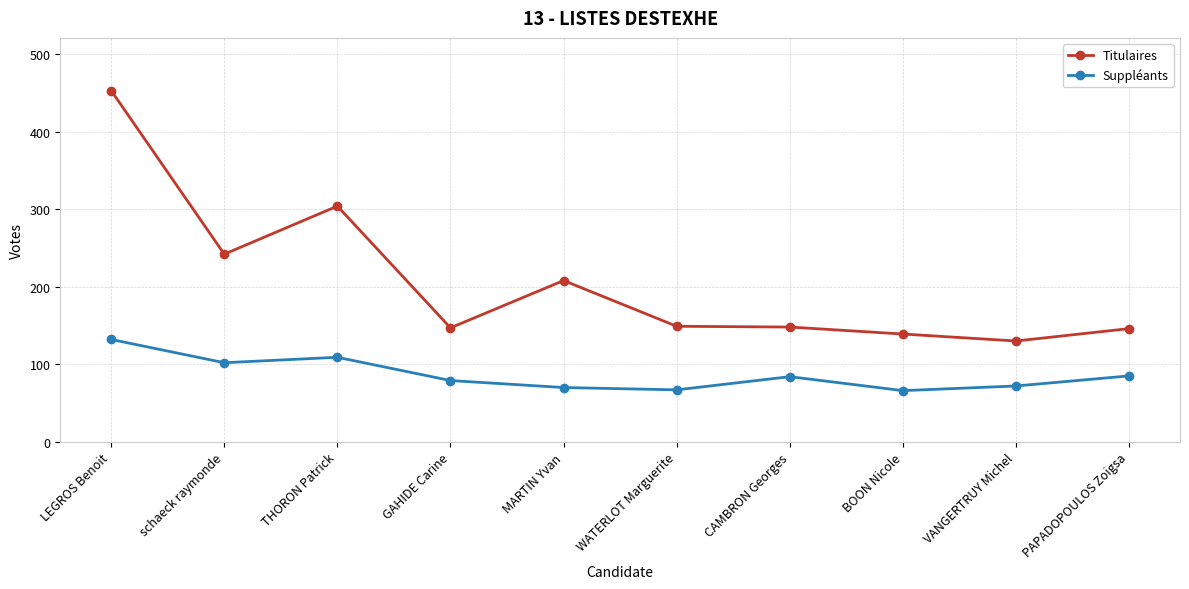

How many lines are shown in the chart?

2